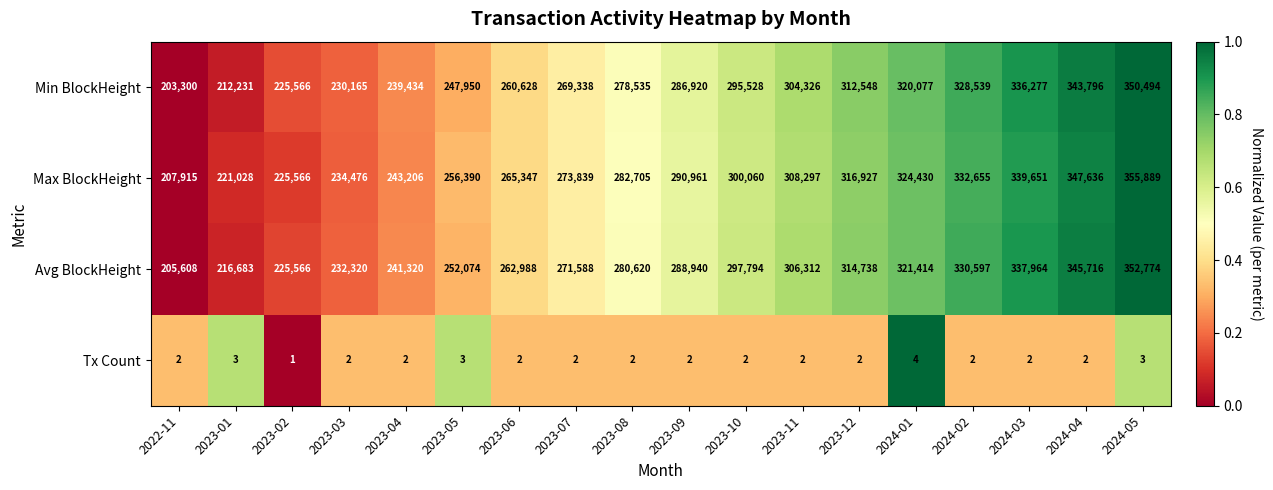

Which category has the lowest value across all series?

2023-02